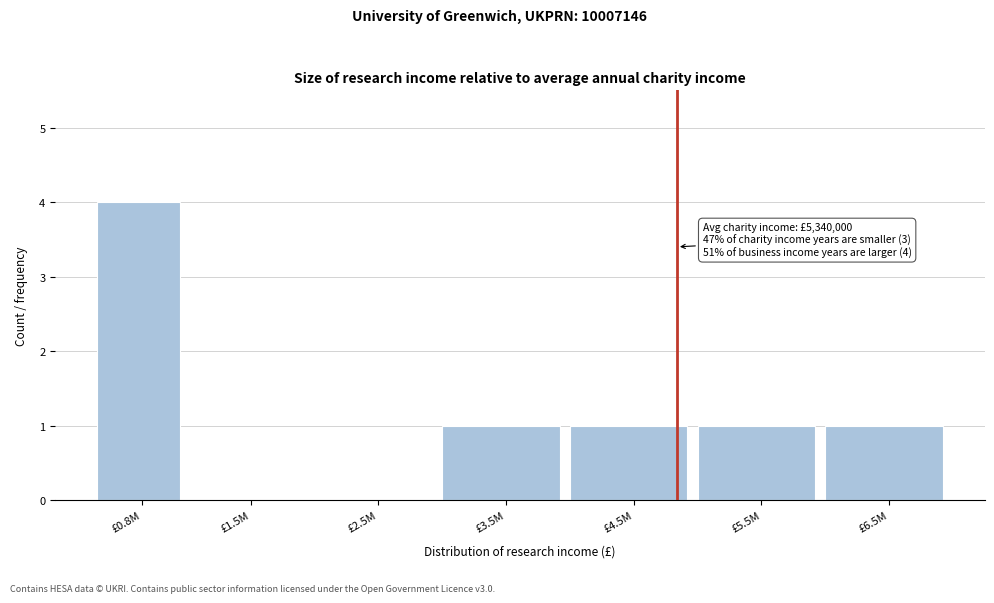

The value at £3.5M is 2. True or false?

False